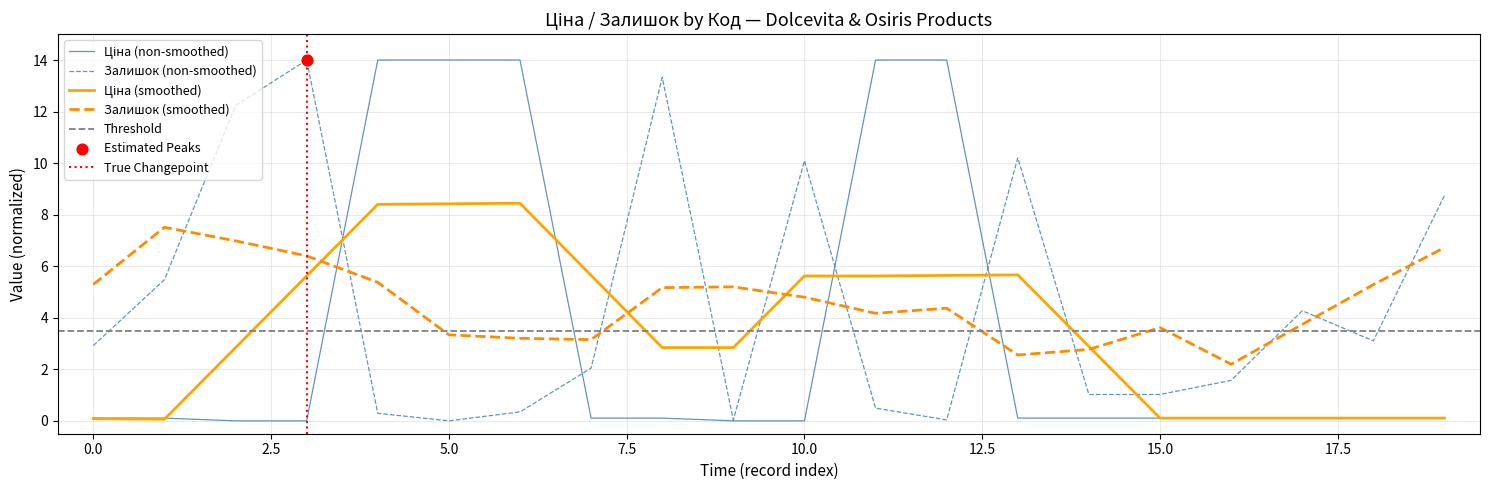

Which series has the largest Y range (max minus min)?

Ціна